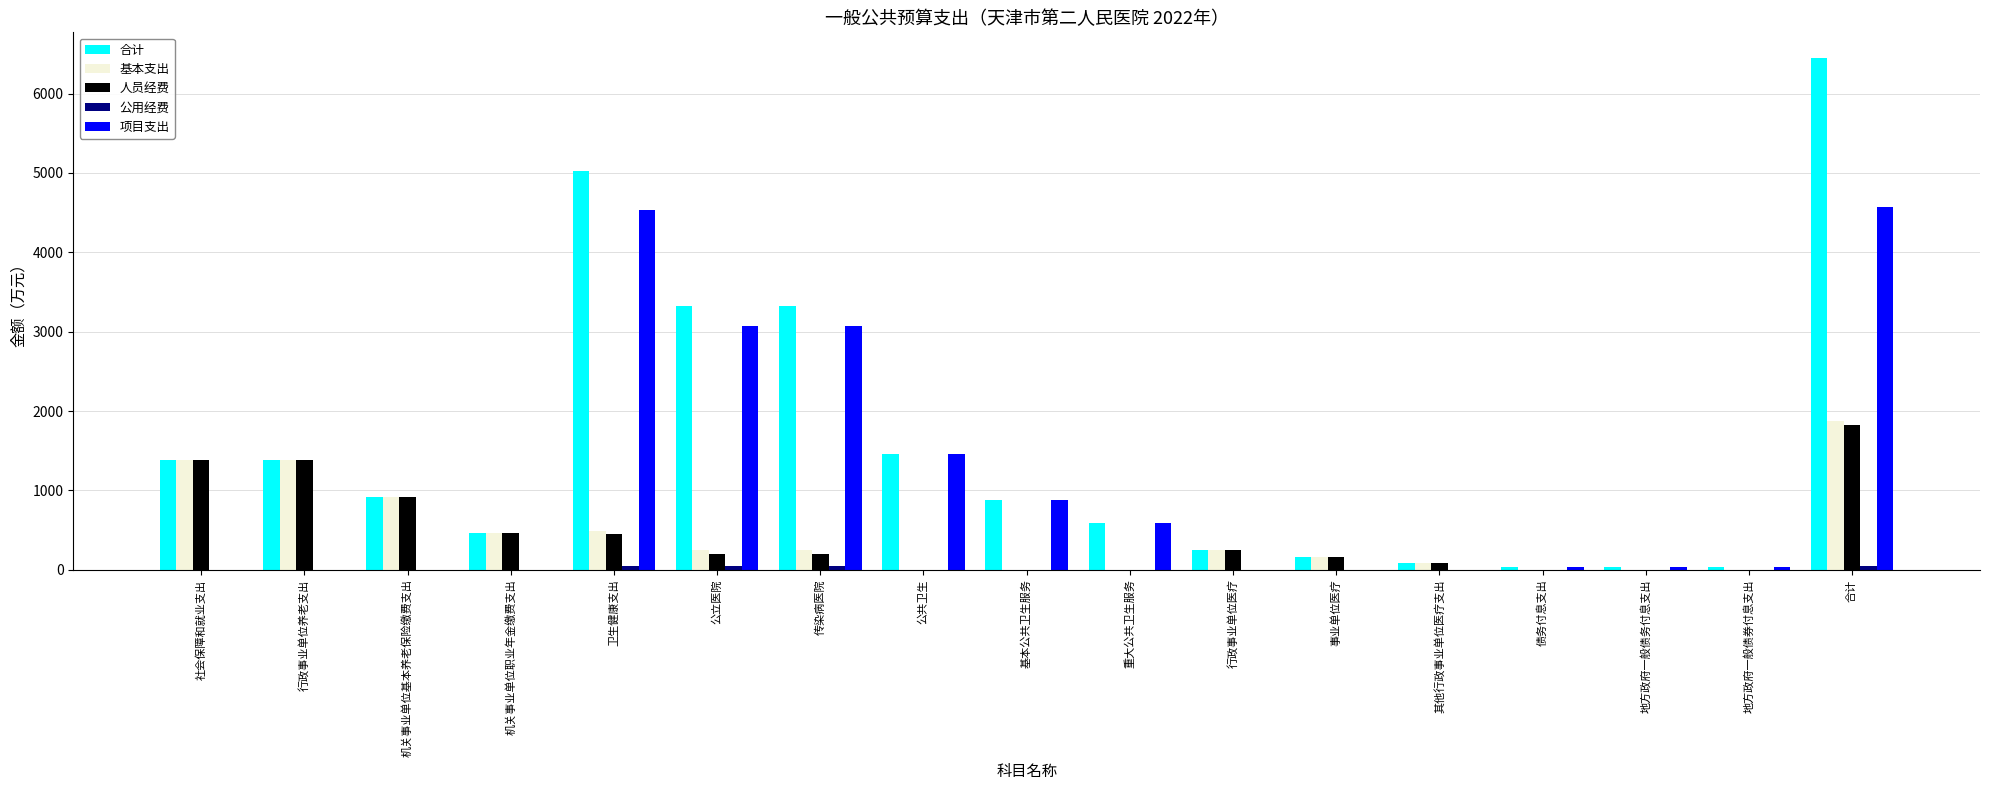

What is the average value of the 合计 series?

1517.4